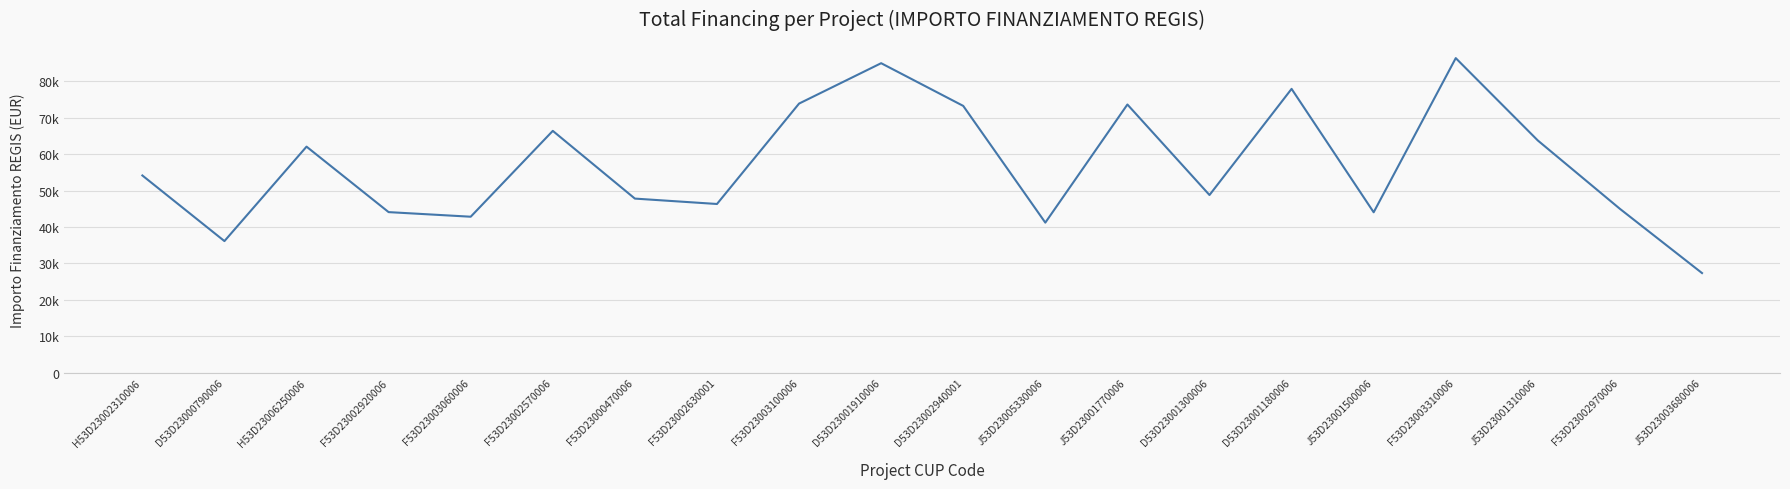

Is this an area chart (filled region under the line)?

No